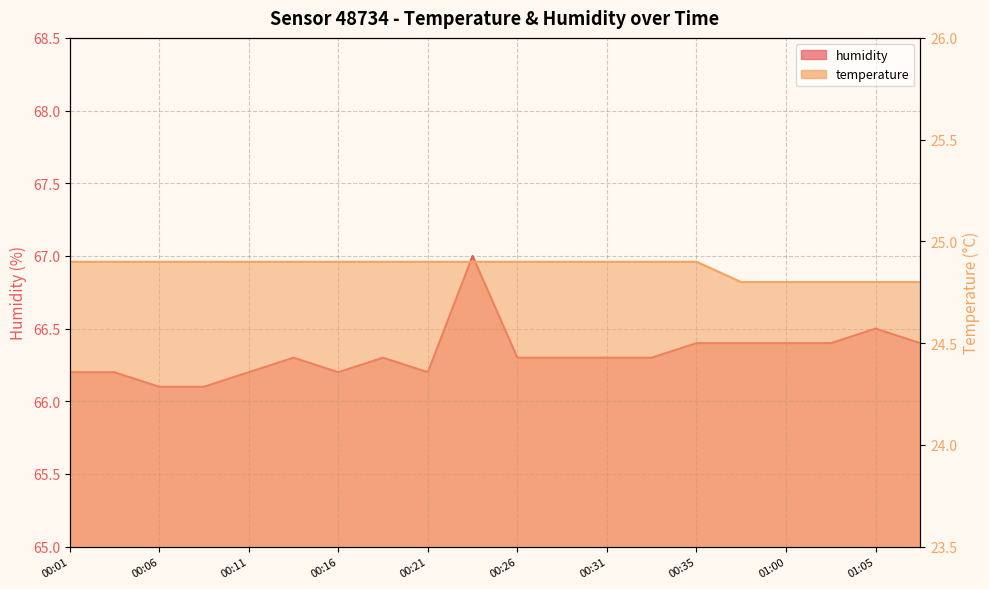

True or false: humidity and temperature intersect in this chart.

False